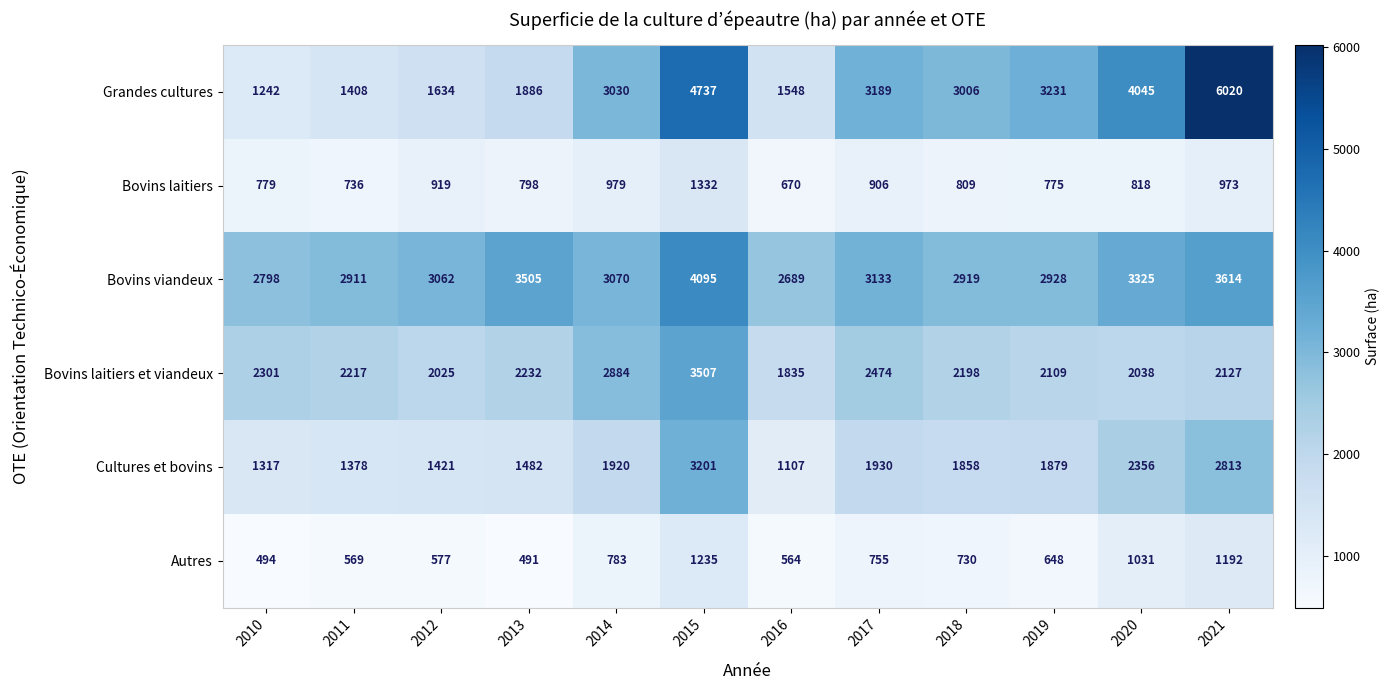

What is the sum of all Bovins viandeux values?

38049